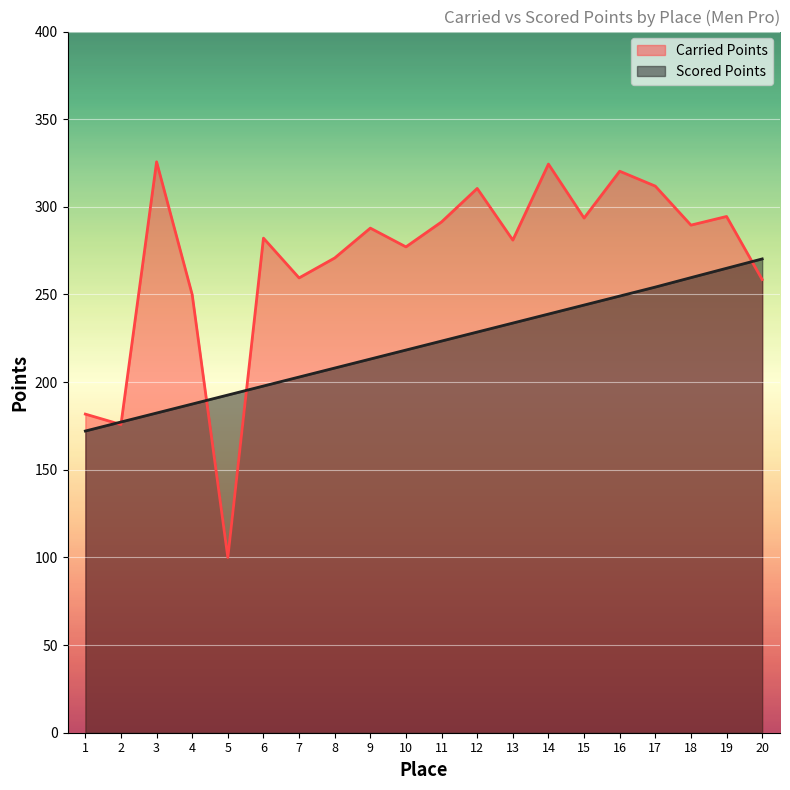

What value does the Carried Points series have at 1?

181.8